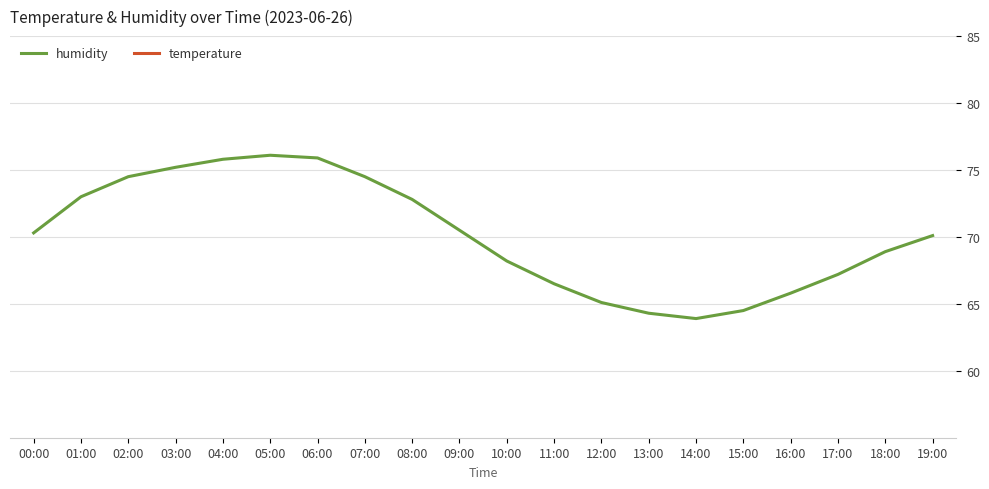

At which label is temperature closest to 23?

09:00